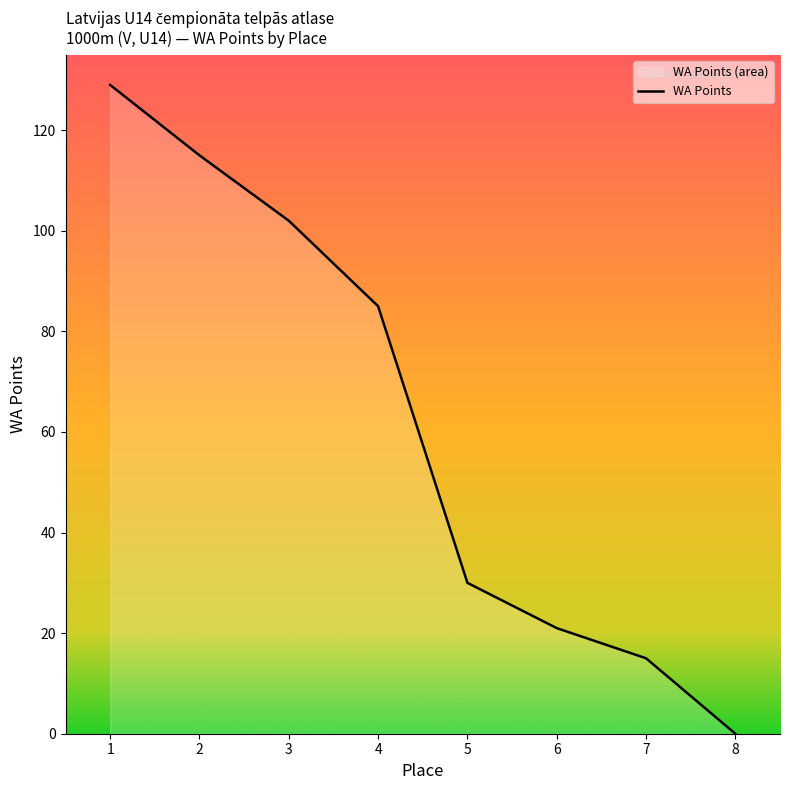

The chart shows a value of 115 at 2. True or false?

True